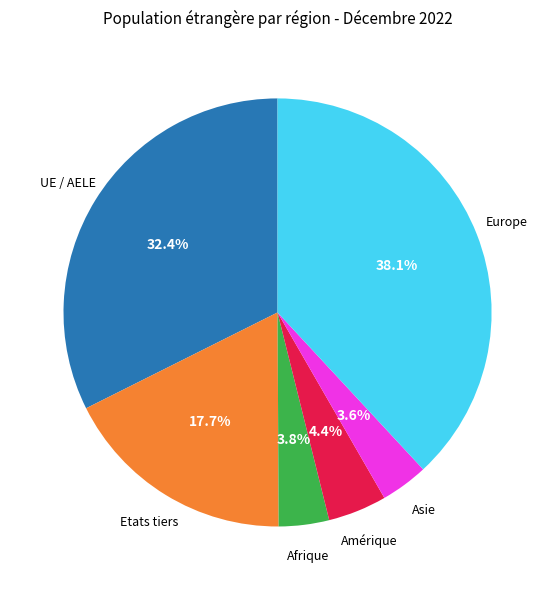

Is there any slice that represents more than half of the pie?

No